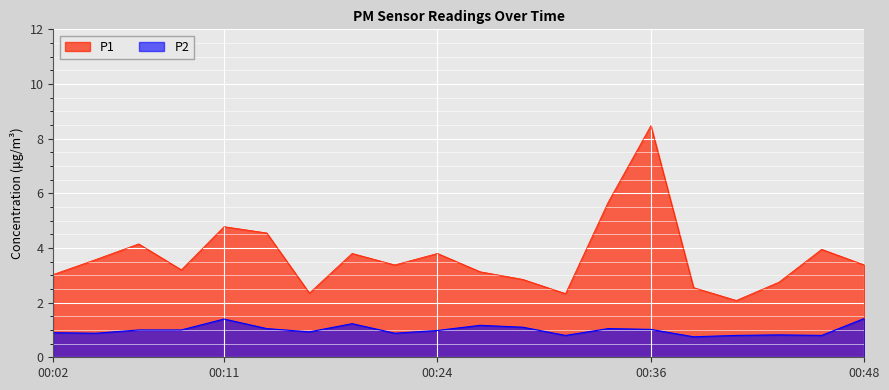

What are all the series names shown in the legend?

P1, P2